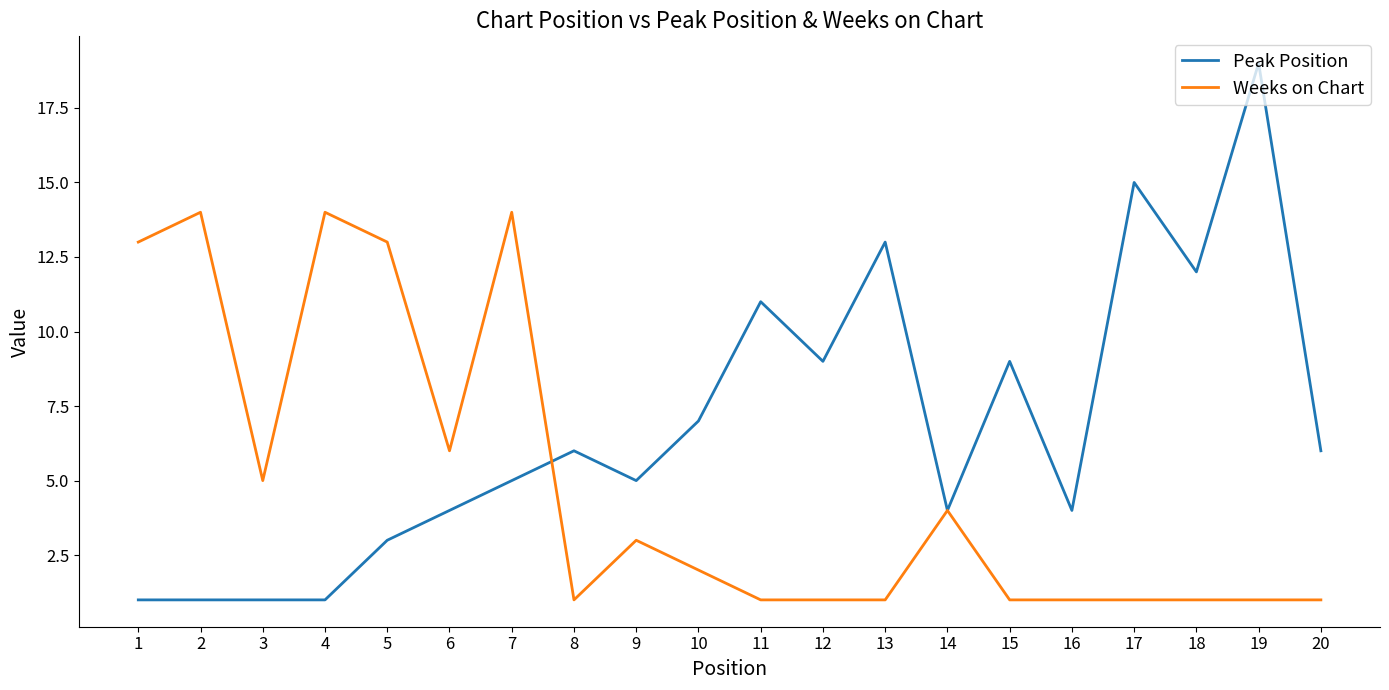

After their last crossing, which series has the higher values: Weeks on Chart or Peak Position?

Peak Position